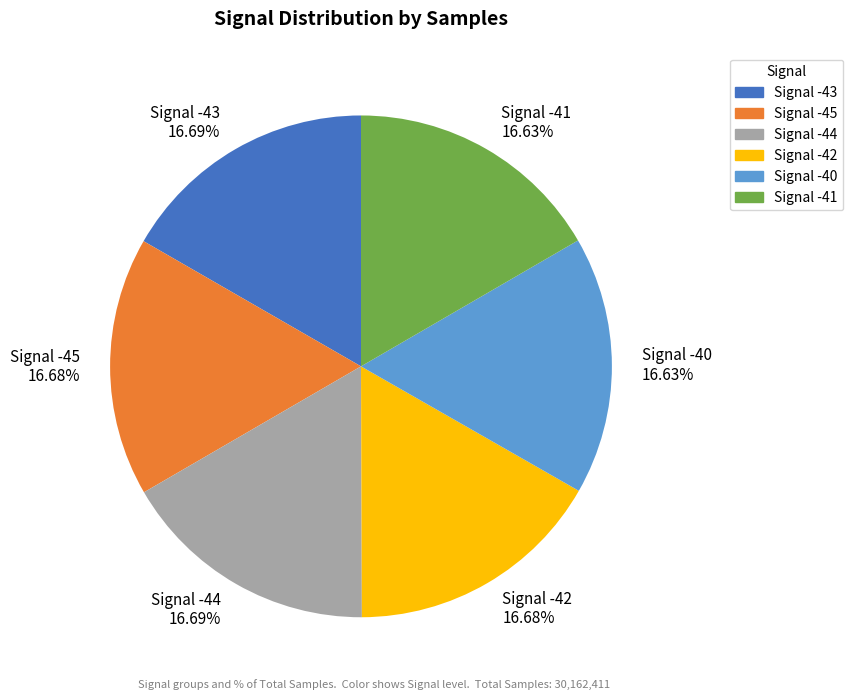

Does any single category account for the majority?

No